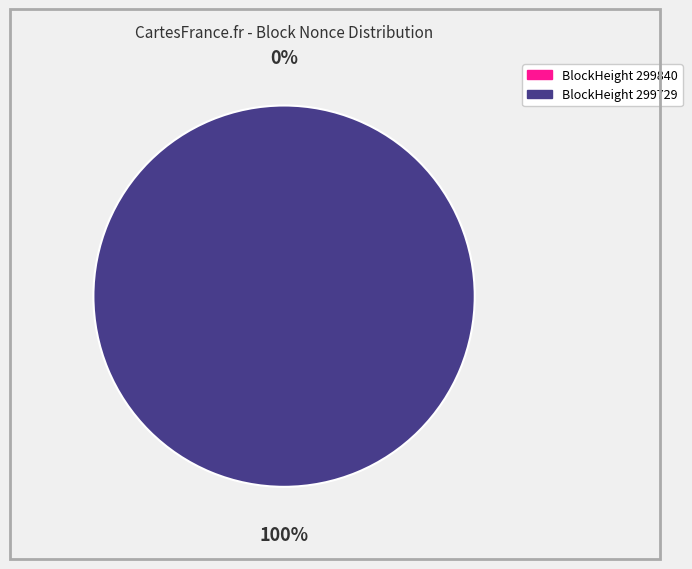

How many segments does this pie chart have?

2